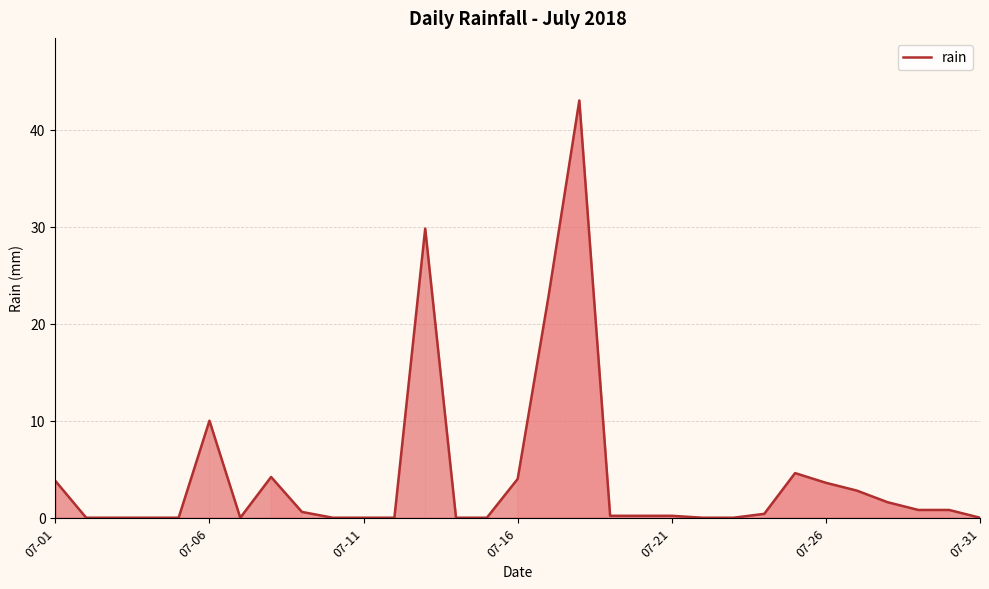

What is the maximum value shown in the chart?

43.0